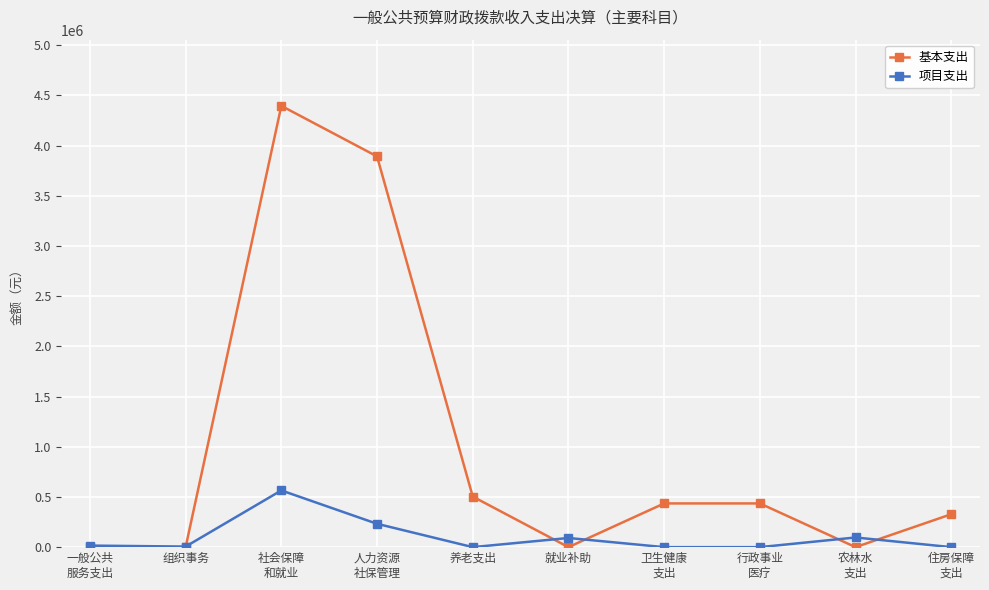

What is the label of the 8th point from the right?

社会保障
和就业